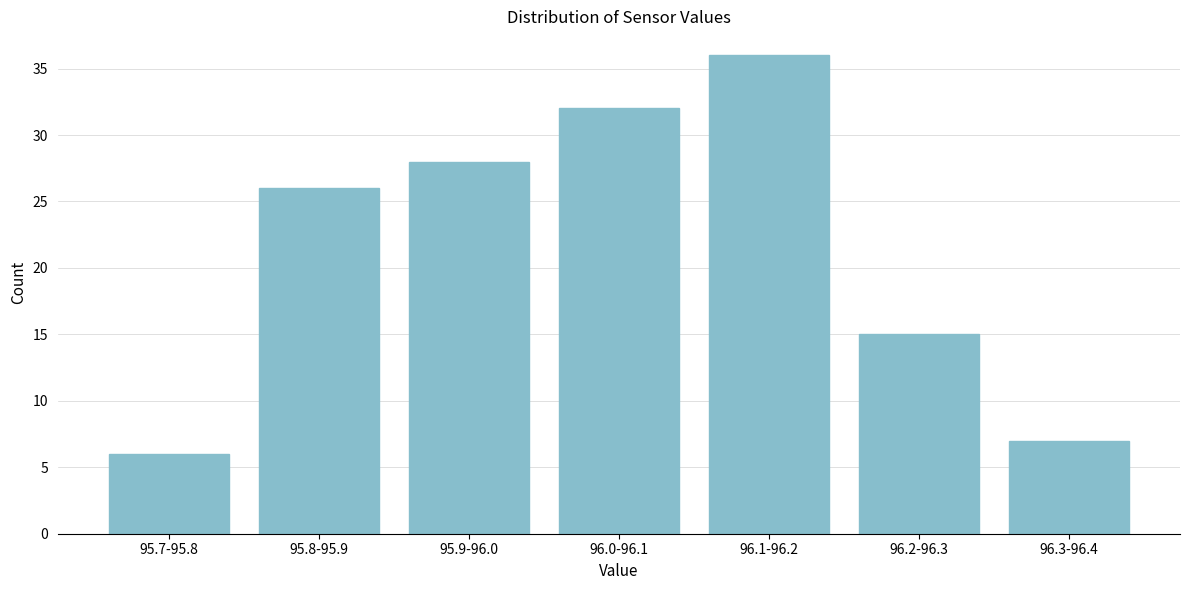

Reading right to left, extract all data points from this chart.

7	15	36	32	28	26	6